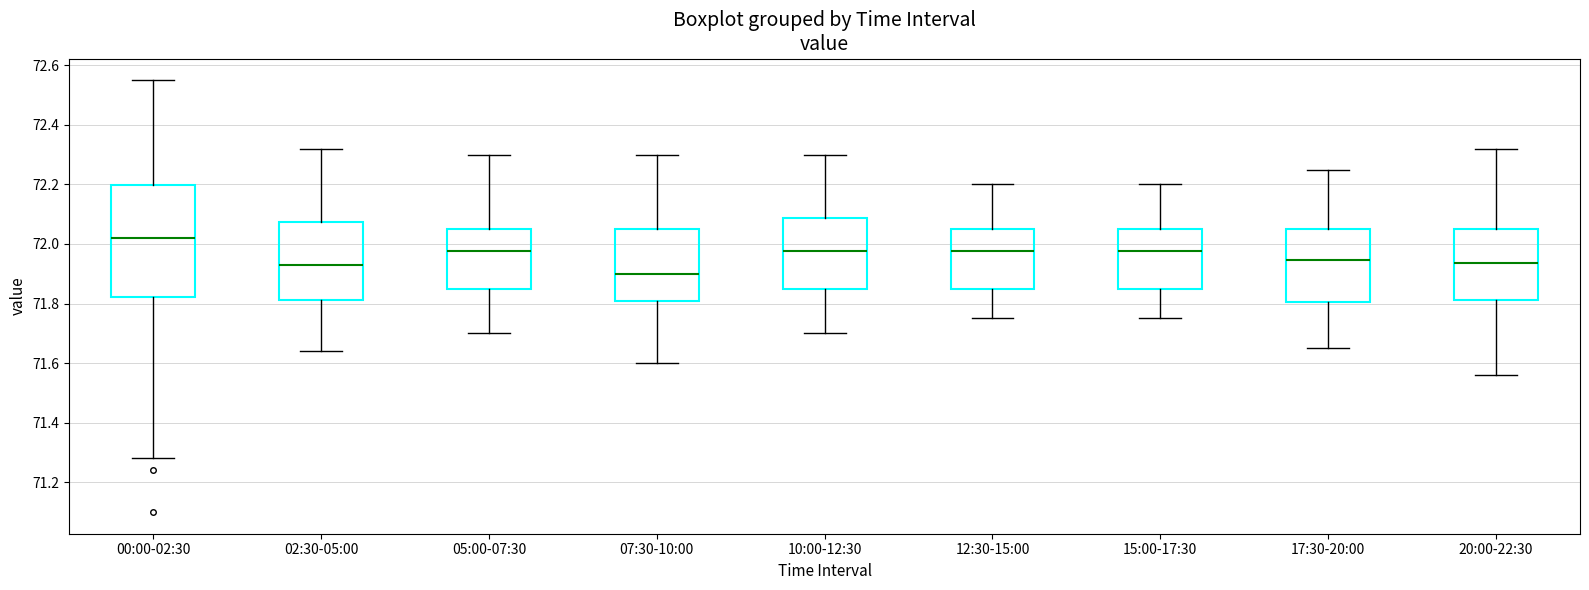

Where does the upper whisker of the box for 00:00-02:30 end on the y-axis? The values are not printed on the chart, so give them approximately, as read against the axis.

72.56